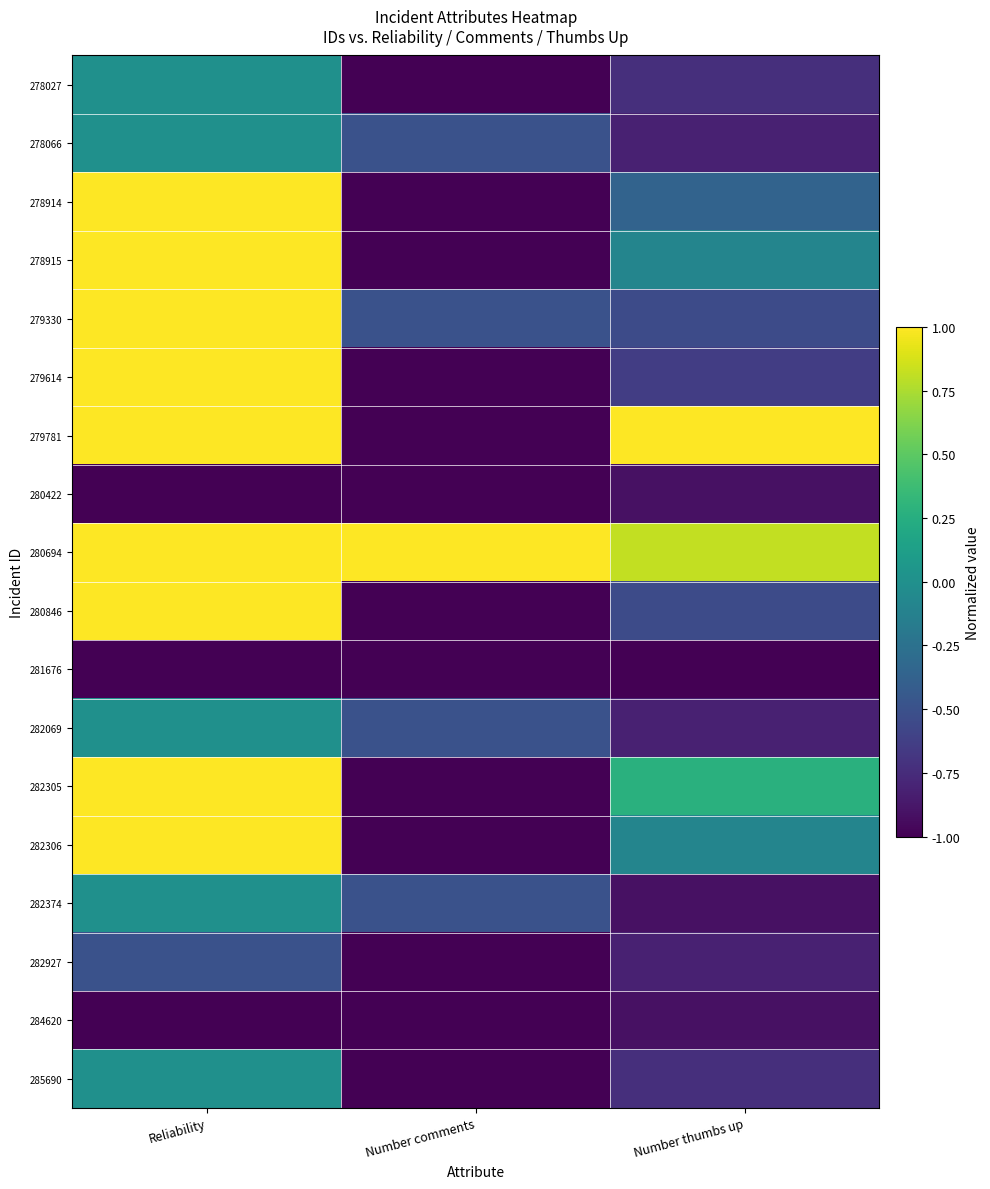

At which category is the sum across all series the highest?

Reliability